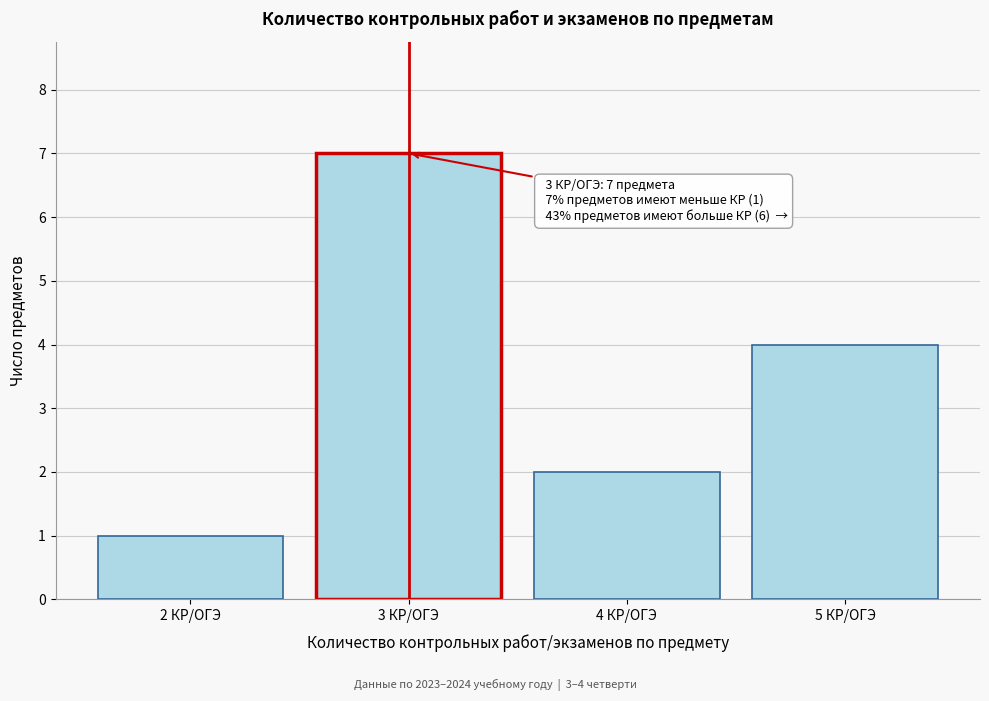

Over which range of the x-axis is the bar tallest?

2.5 to 3.5